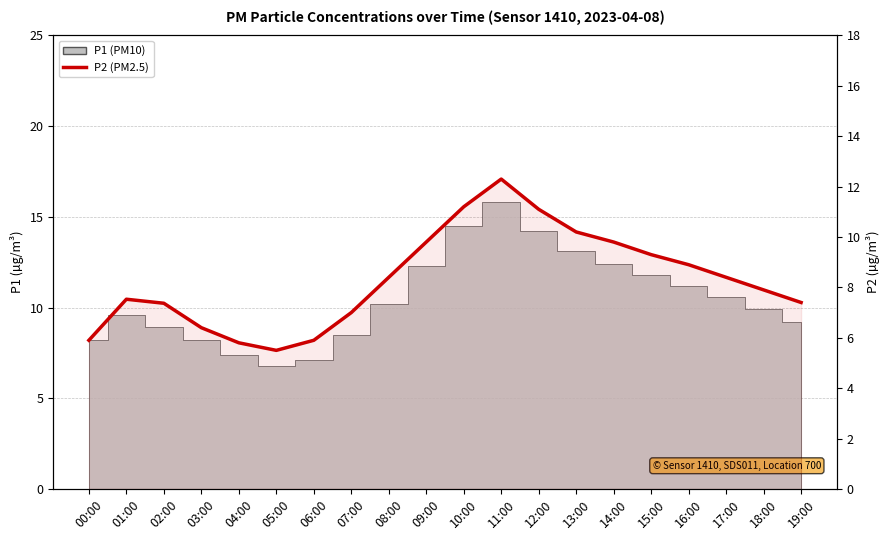

The value at 12:00 is 11.1. True or false?

True